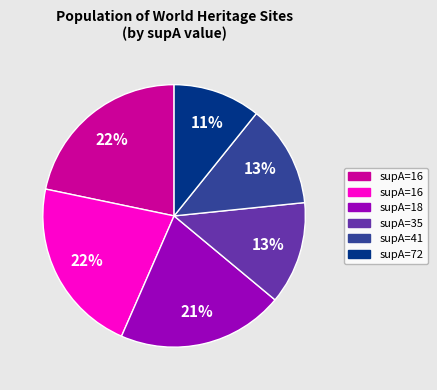

Is there any slice that represents more than half of the pie?

No